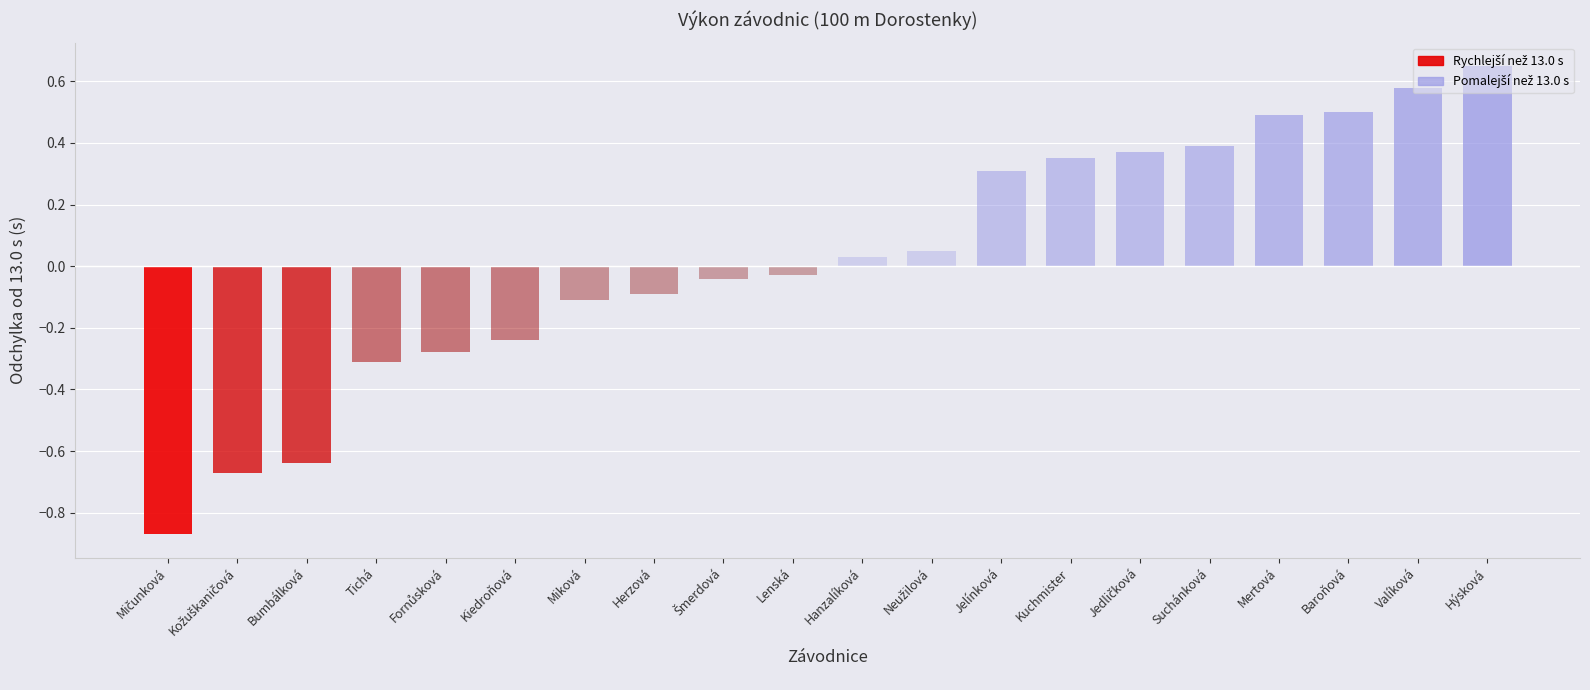

Is it true that the value at Tichá is 12.7?

True